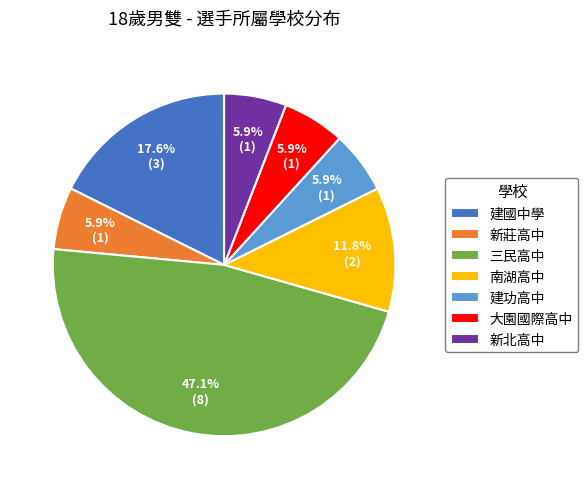

Which has a higher value, 建國中學 or 新北高中?

建國中學